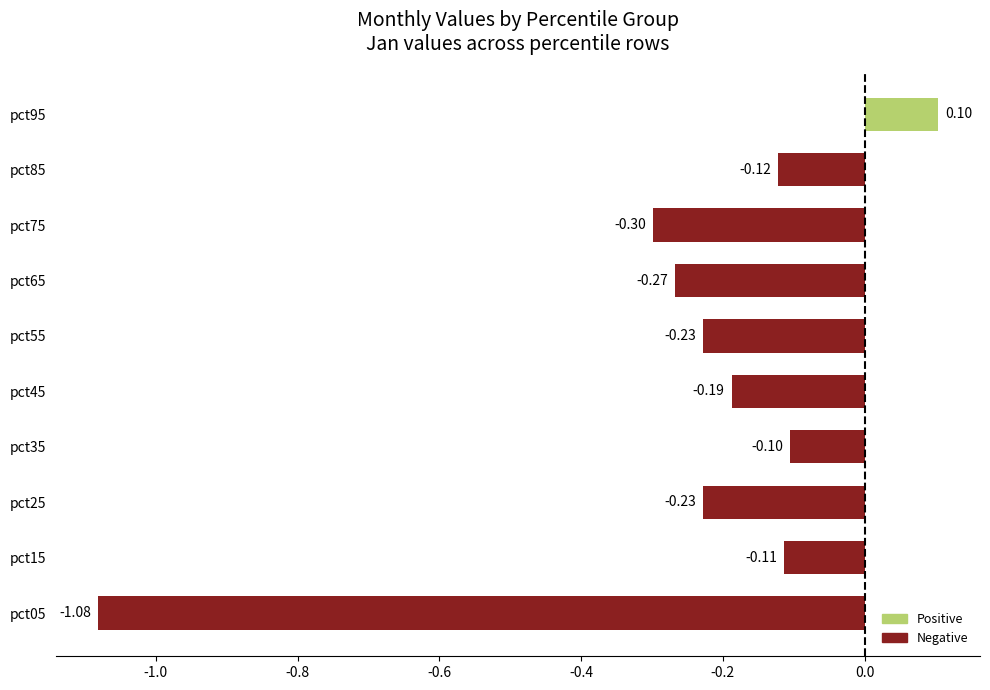

Which has a higher value, pct95 or pct75?

pct95